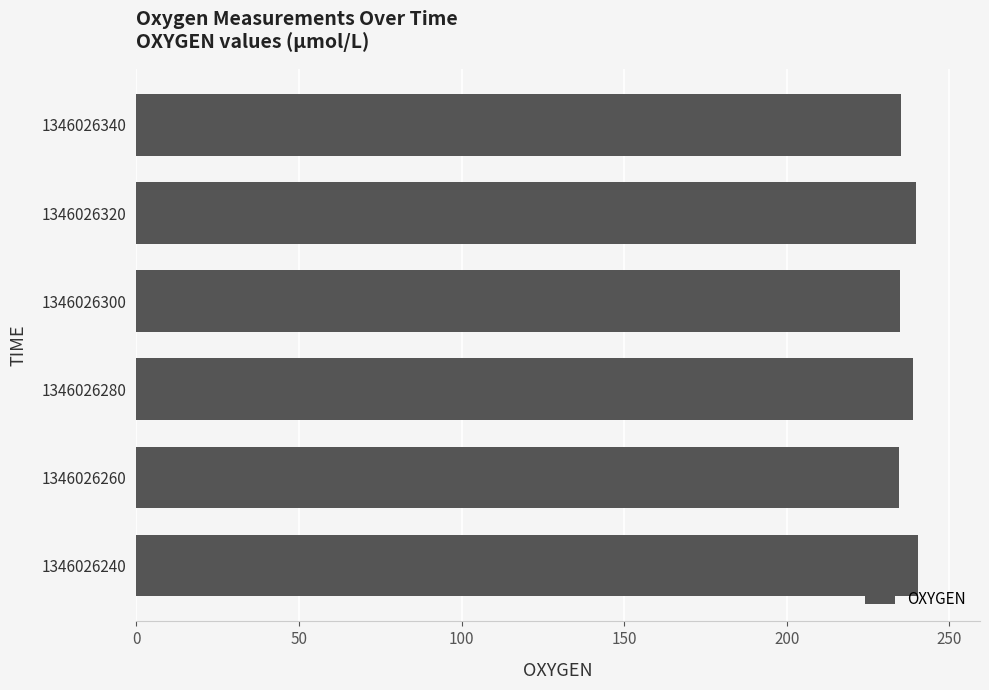

Are the bars grouped side by side (vs. stacked)?

No